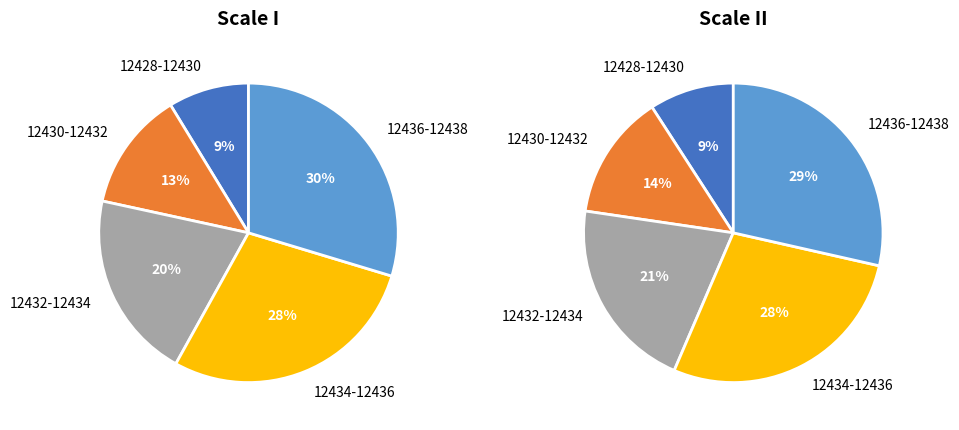

To the nearest percent, what percentage of the pie is 12430-12432?

14%